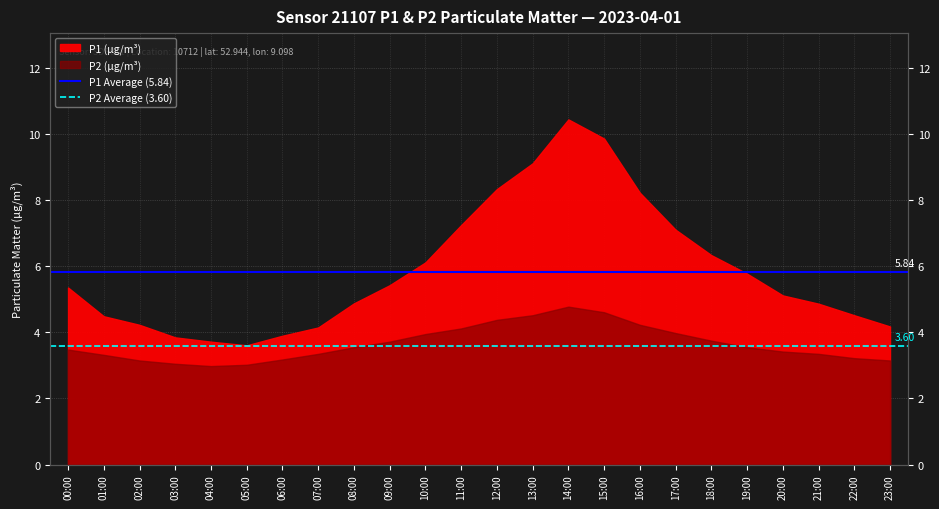

Rank the series by their maximum value, from highest to lowest.

P1 Average (5.84), P2 Average (3.60)